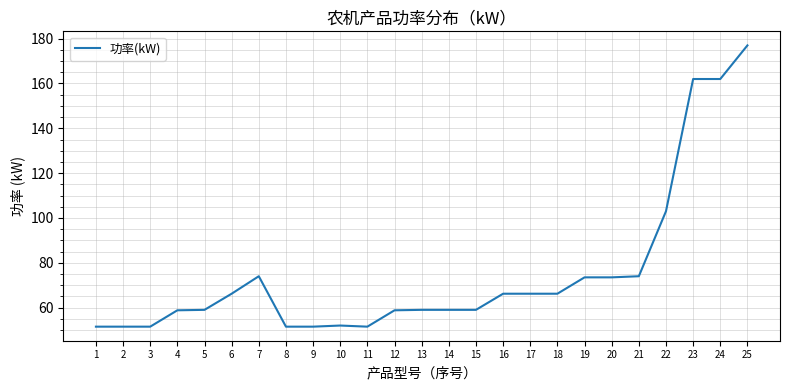

Where is the data nearest to the value 114?

22